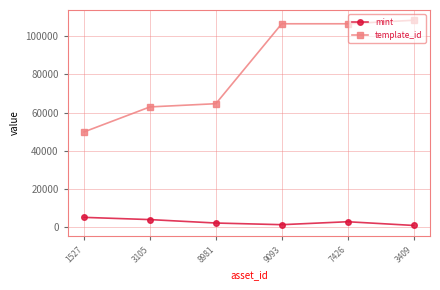

What is the value of the mint point at the 3rd from the left?

1988